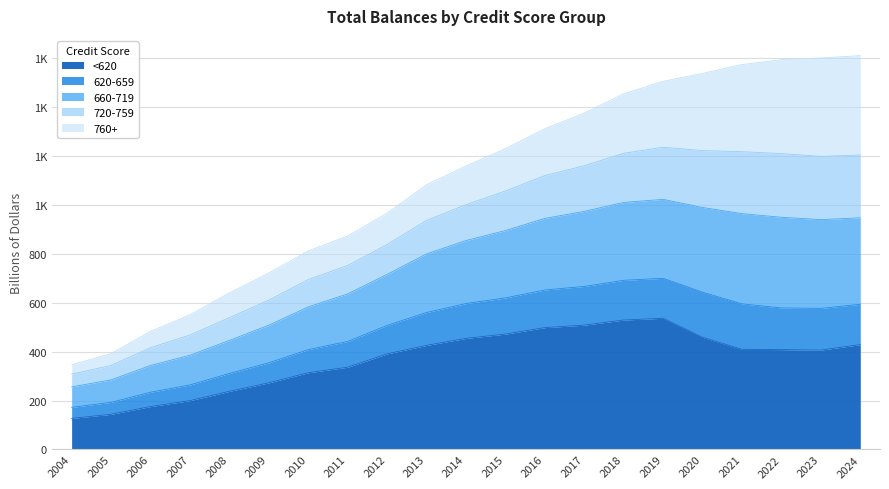

What is the smallest value displayed?

127.0